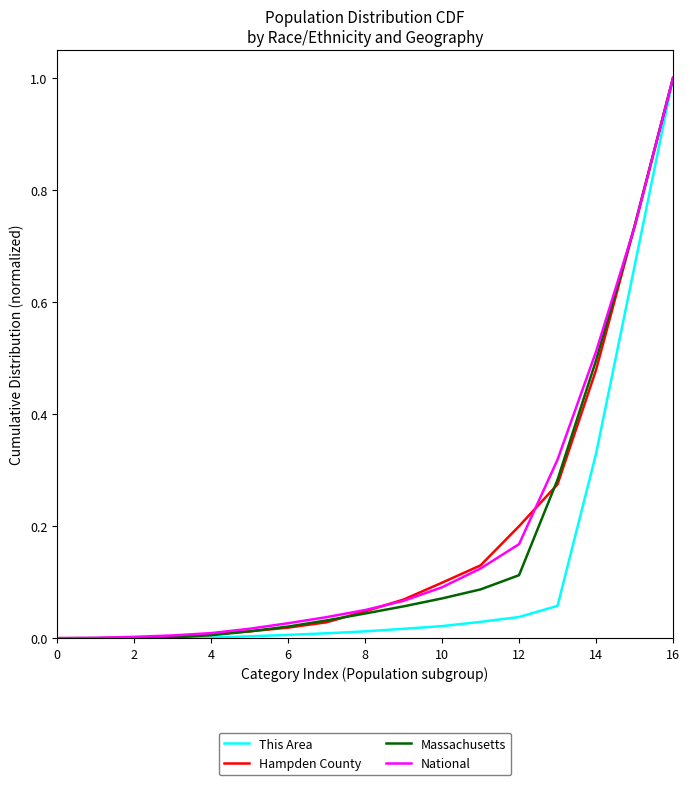

What is the highest value of the Massachusetts series?

1.0